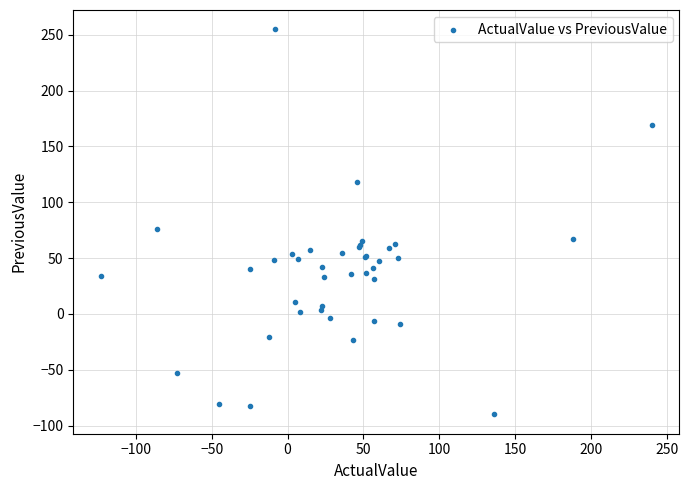

What Y value in the scatter plot is closest to 82?

76